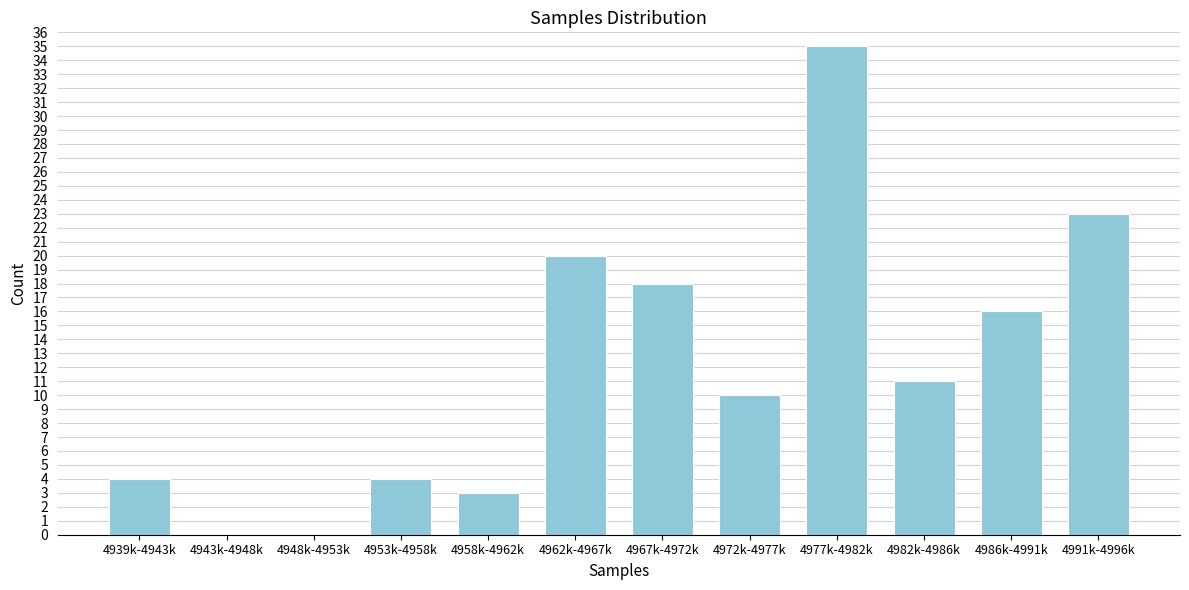

Reading right to left, what are all the values shown in this chart?

4991k-4996k=23	4986k-4991k=16	4982k-4986k=11	4977k-4982k=35	4972k-4977k=10	4967k-4972k=18	4962k-4967k=20	4958k-4962k=3	4953k-4958k=4	4948k-4953k=0	4943k-4948k=0	4939k-4943k=4